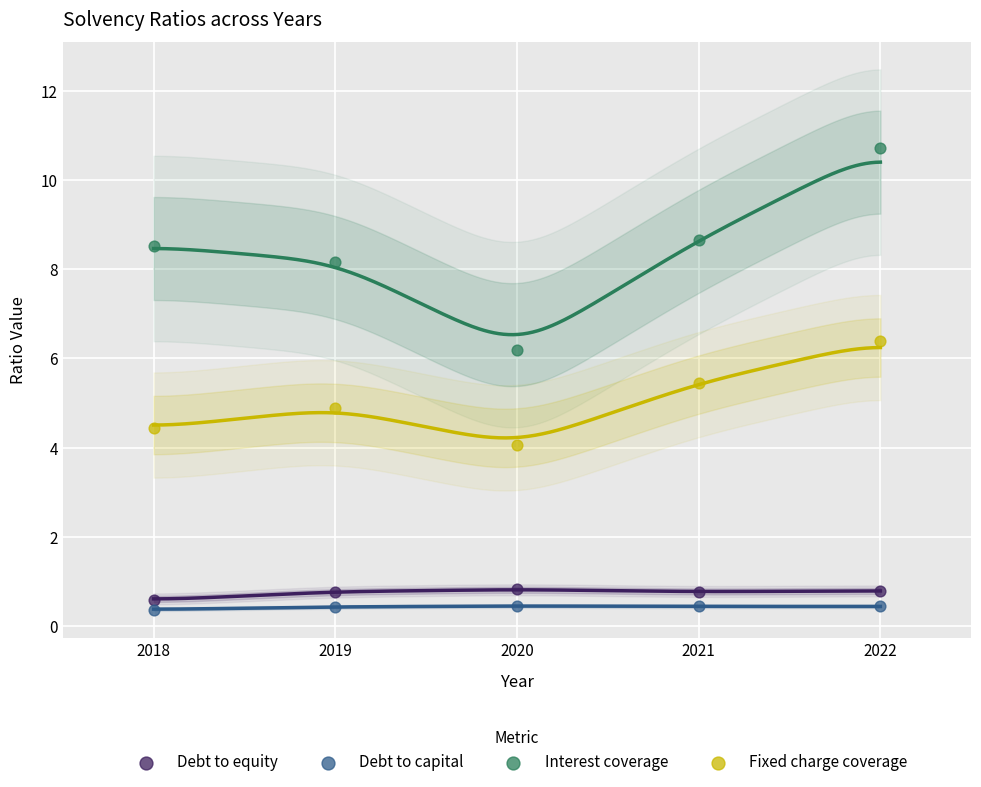

Which series reaches the minimum Y coordinate?

Debt to capital